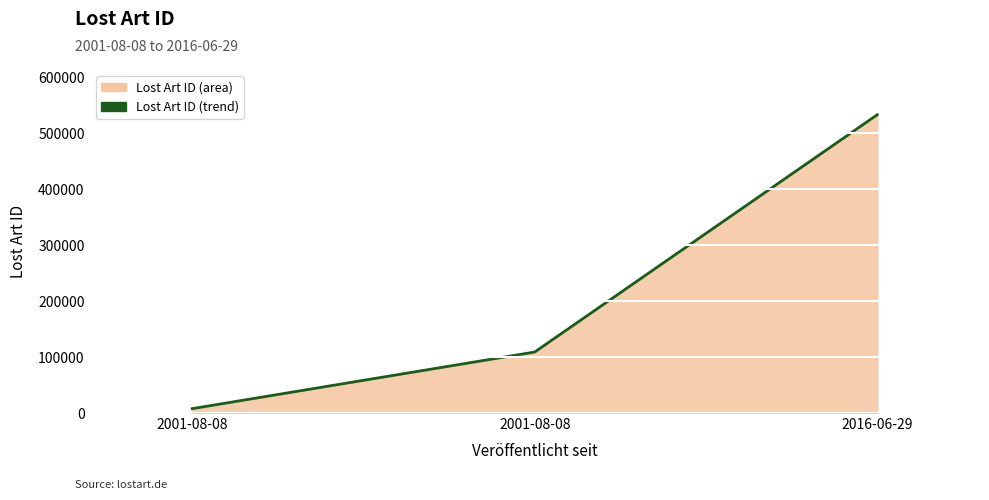

What is the difference between the second highest and minimum values?

101270